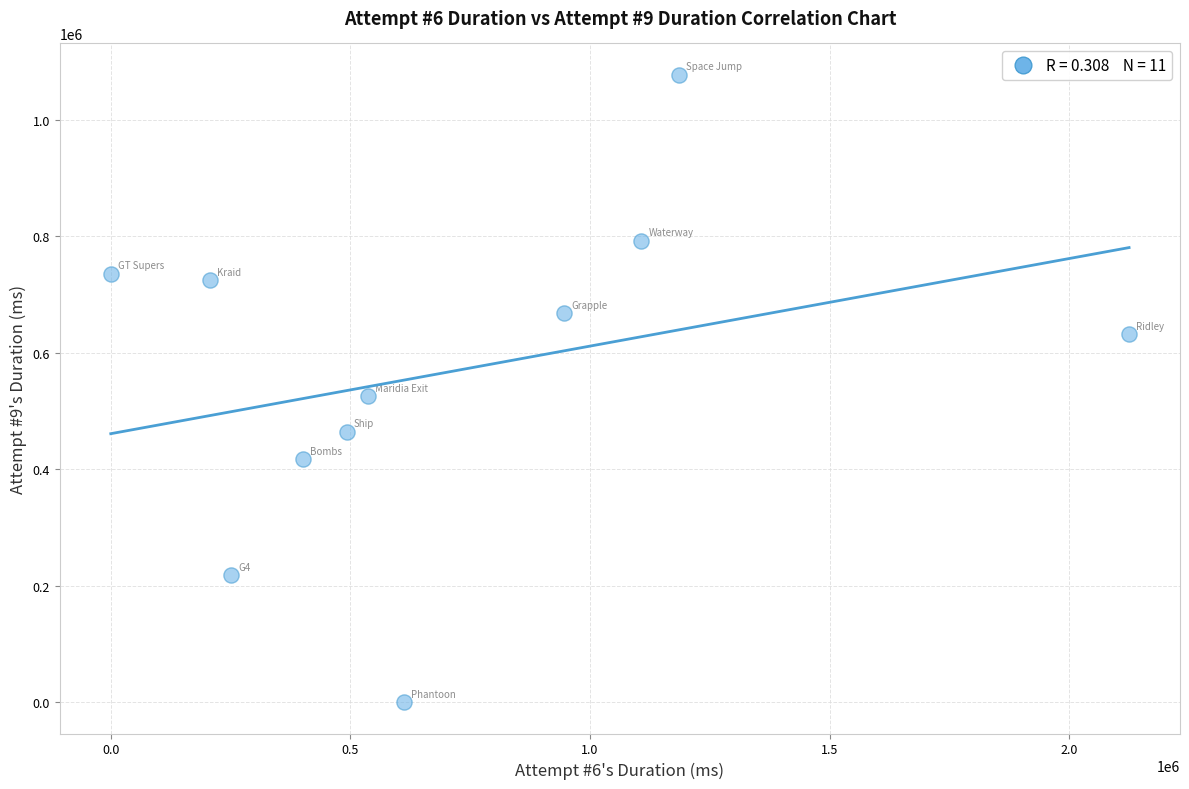

What Y value in the scatter plot is closest to 538868?

525312